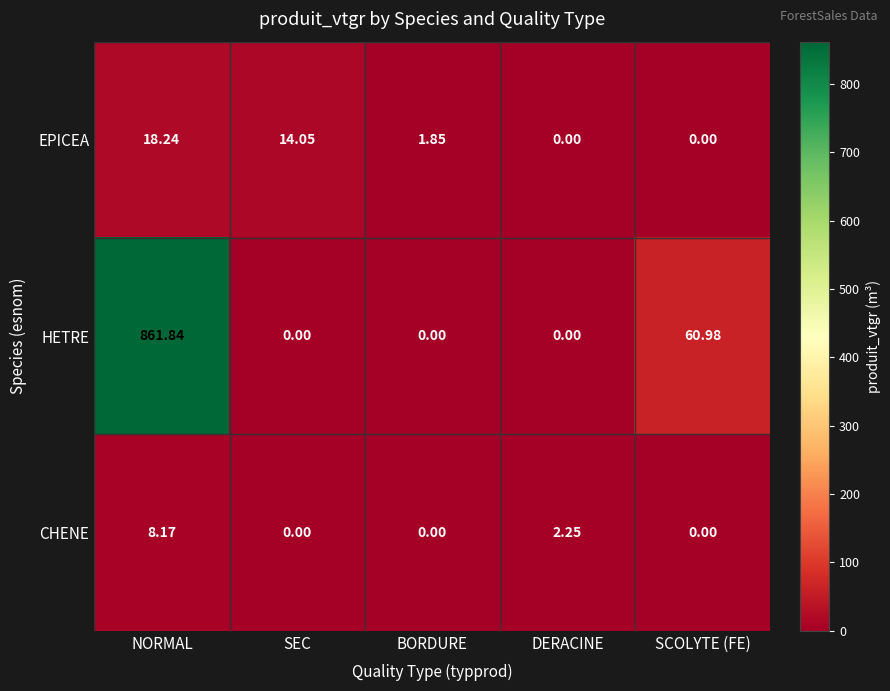

At which category is the sum across all series the highest?

NORMAL